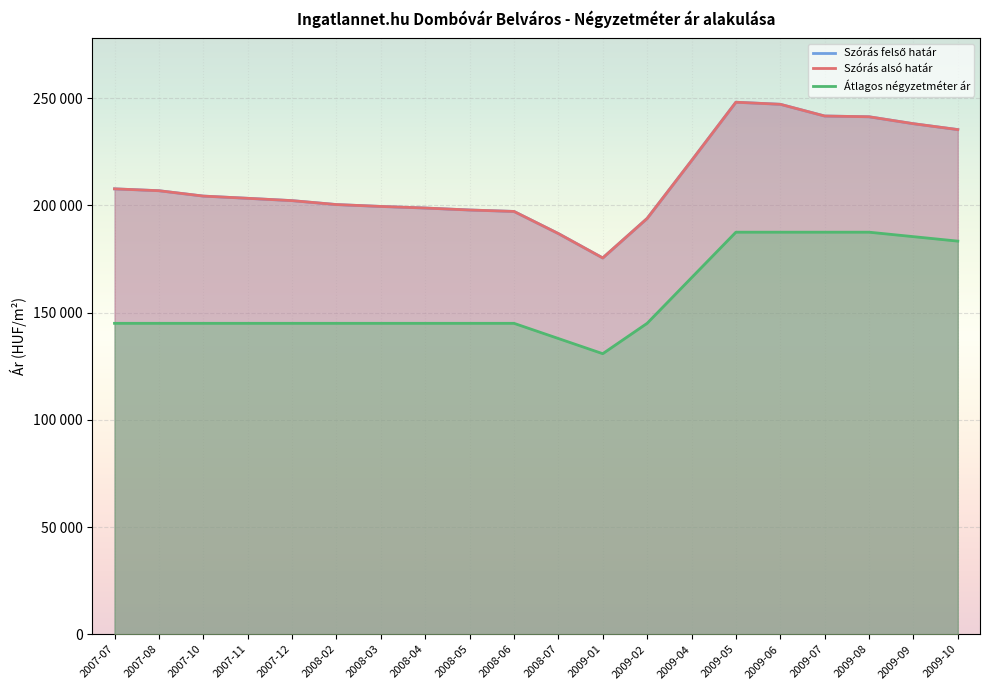

How many lines are shown in the chart?

3